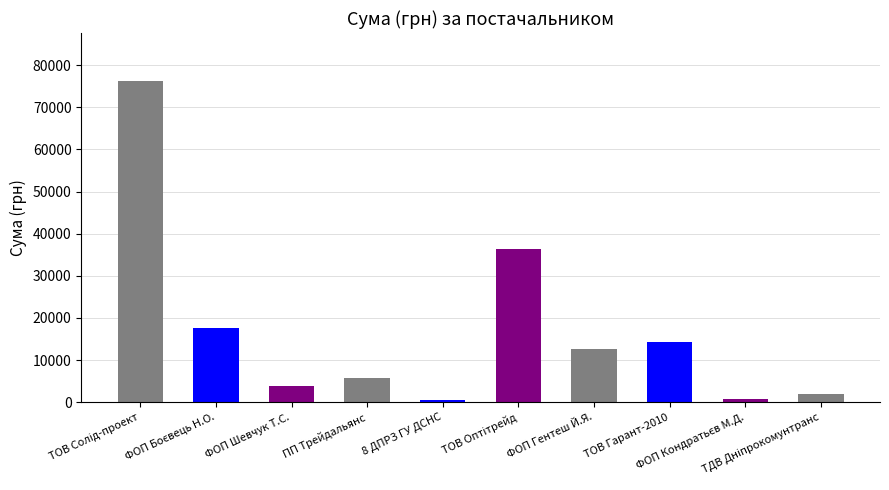

What is the difference between the maximum and minimum values?

75641.3